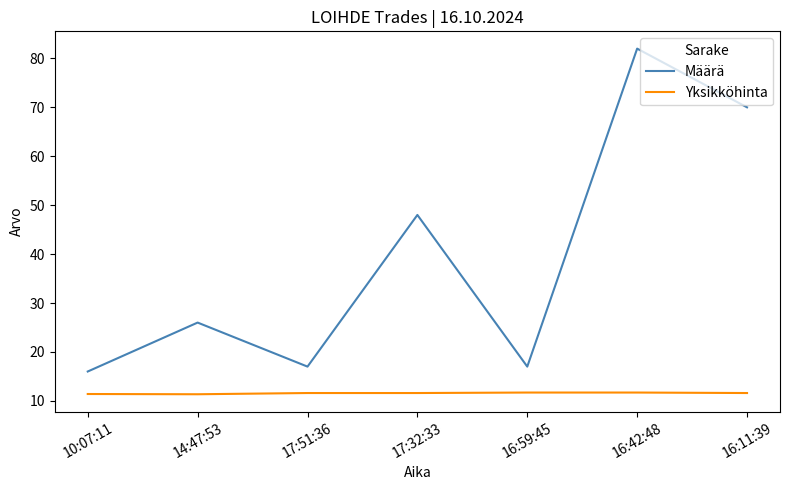

Is it true that Määrä equals 26.0 at 14:47:53?

True